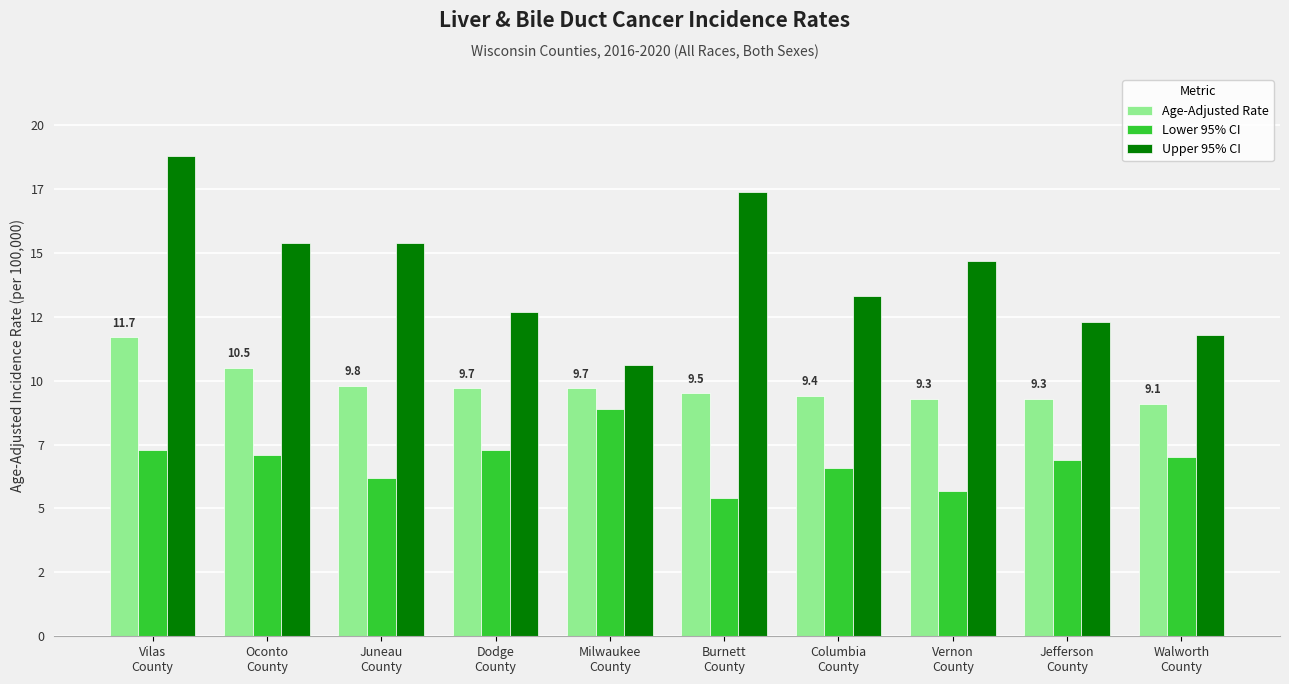

Which has a higher value, Juneau
County or Oconto
County?

Oconto
County